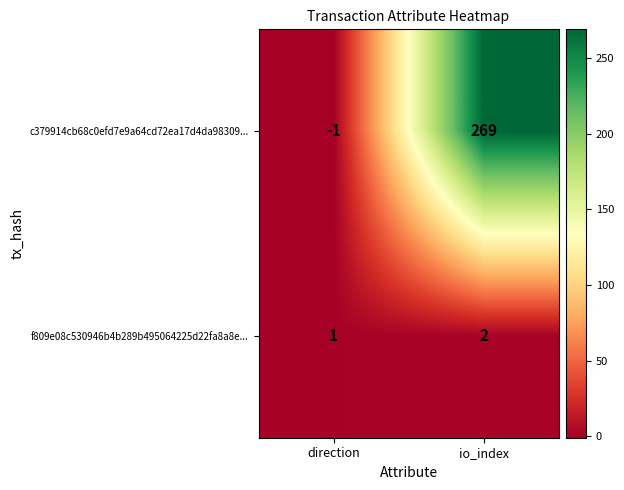

Rank the series by their average value, from highest to lowest.

c379914cb68c0efd7e9a64cd72ea17d4da98309..., f809e08c530946b4b289b495064225d22fa8a8e...